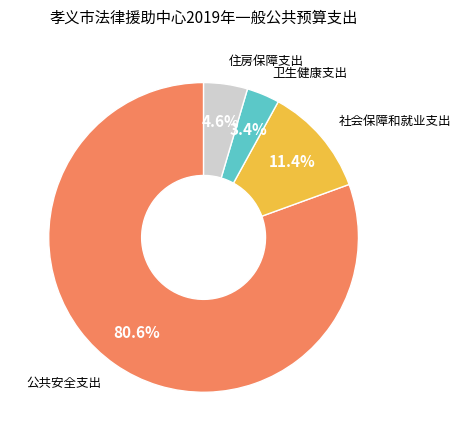

What is the smallest slice in the pie chart?

卫生健康支出